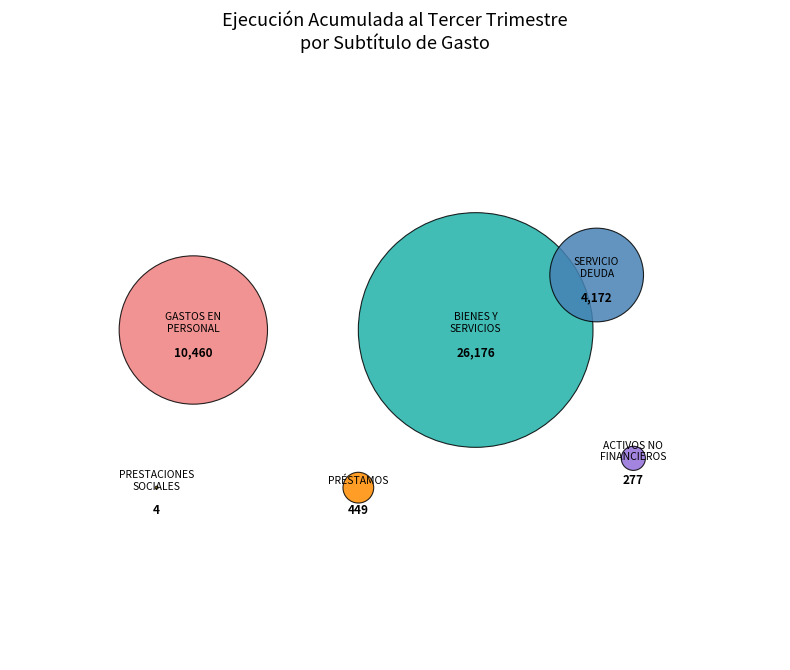

To the nearest percent, what is the average slice percentage?

17%